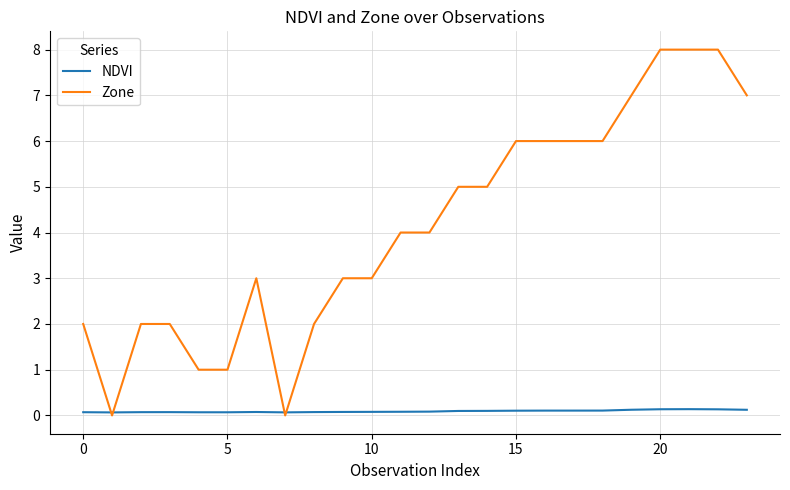

Does the chart display data point markers on the line(s)?

No